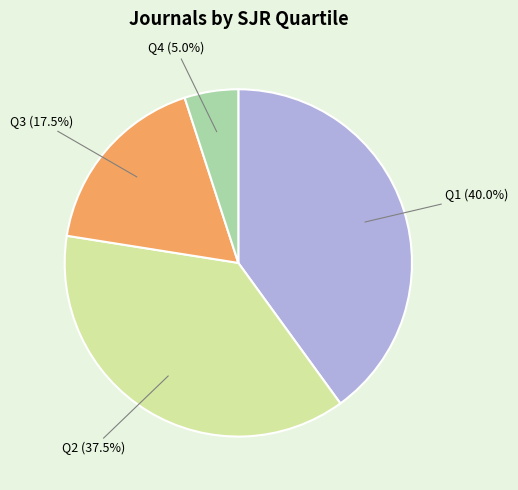

Is there a majority slice in this chart?

No